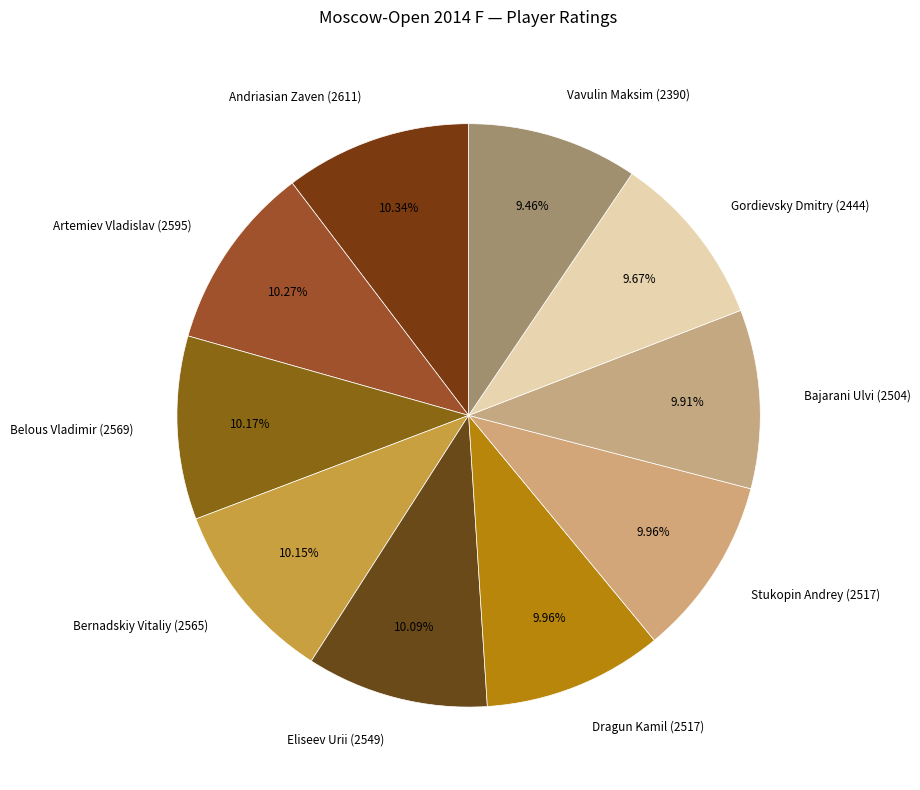

The Bajarani Ulvi (2504) slice represents 10% of the pie. True or false?

True